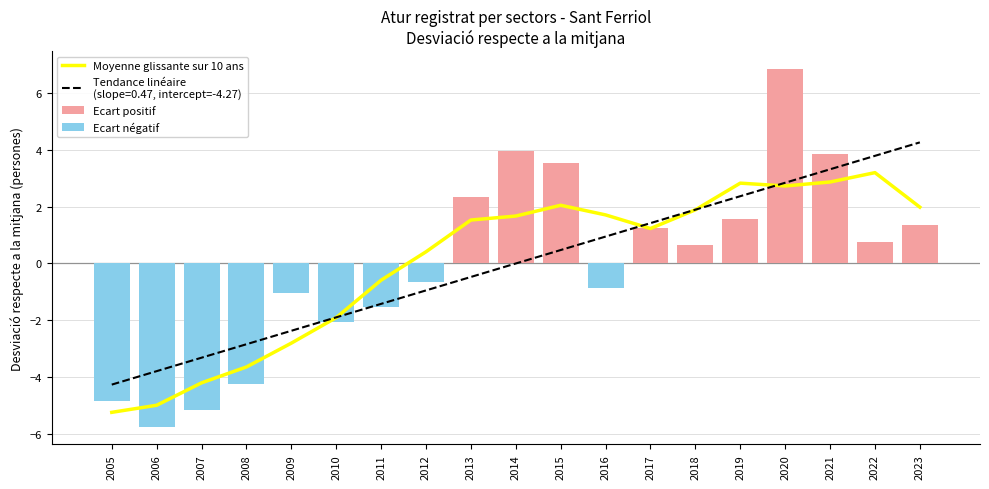

Rank the series by their average value, from lowest to highest.

Ecart négatif, Moyenne glissante sur 10 ans, Ecart positif